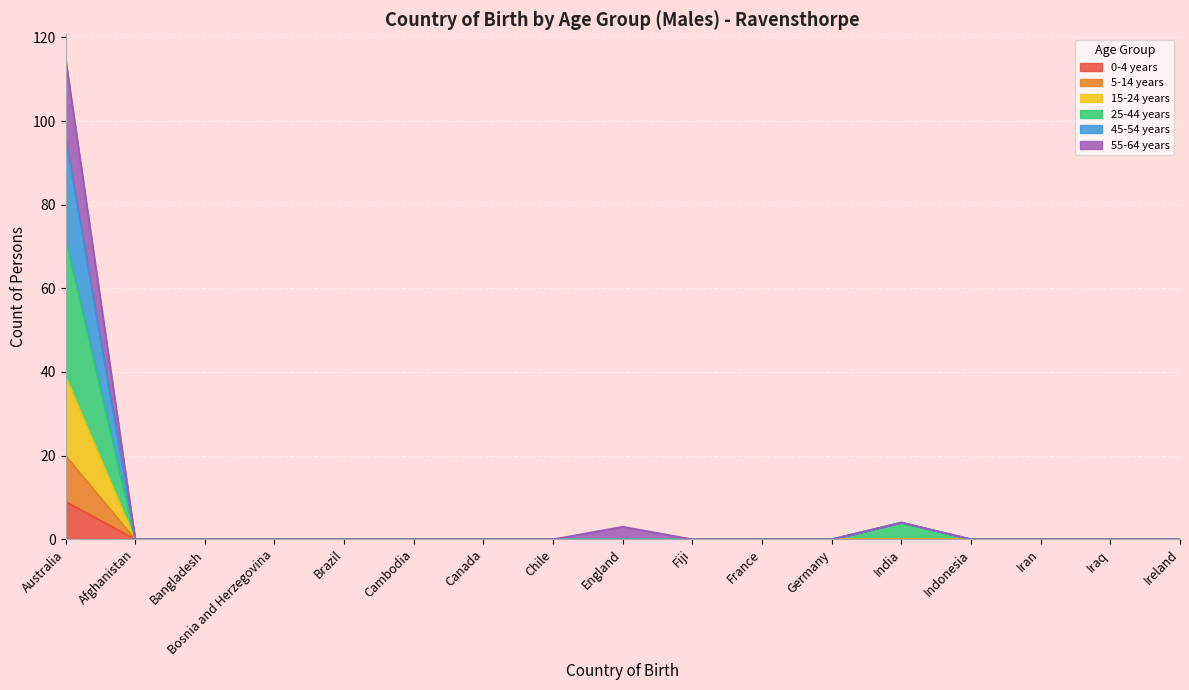

Which has a higher value, India or France?

India